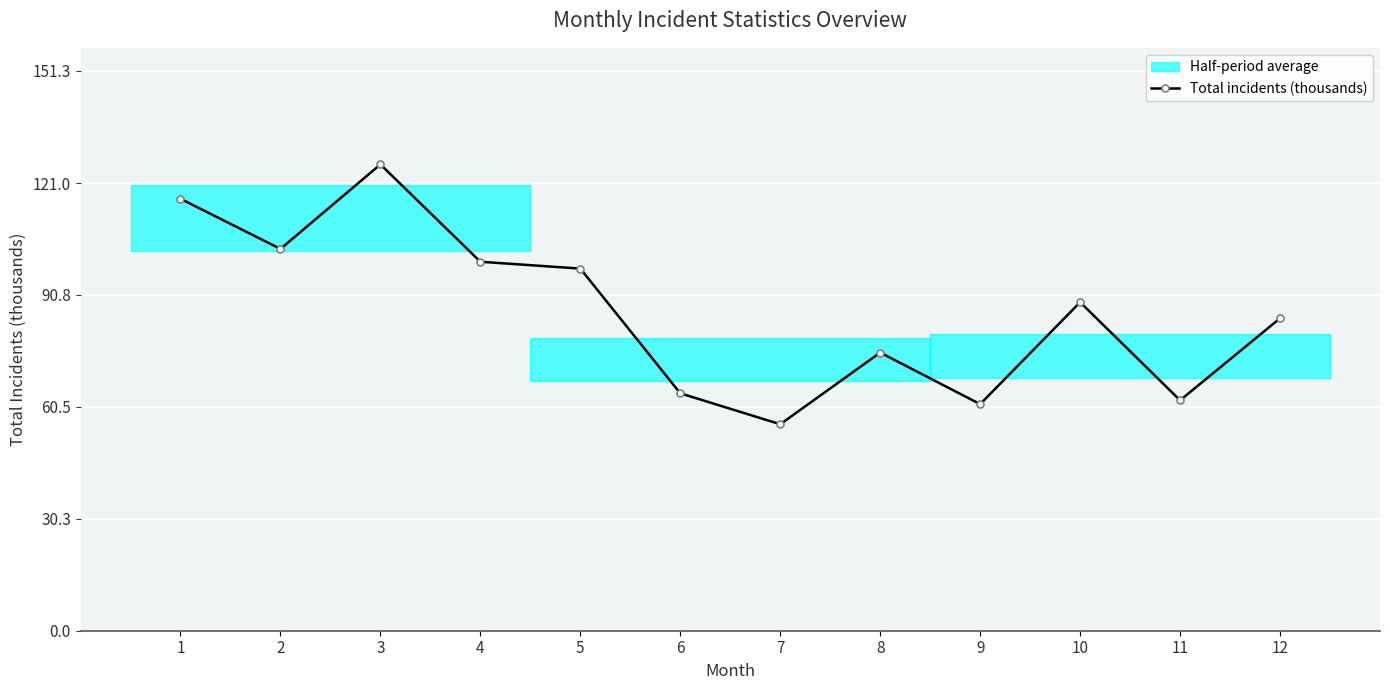

At which label does the data first exceed 88?

1